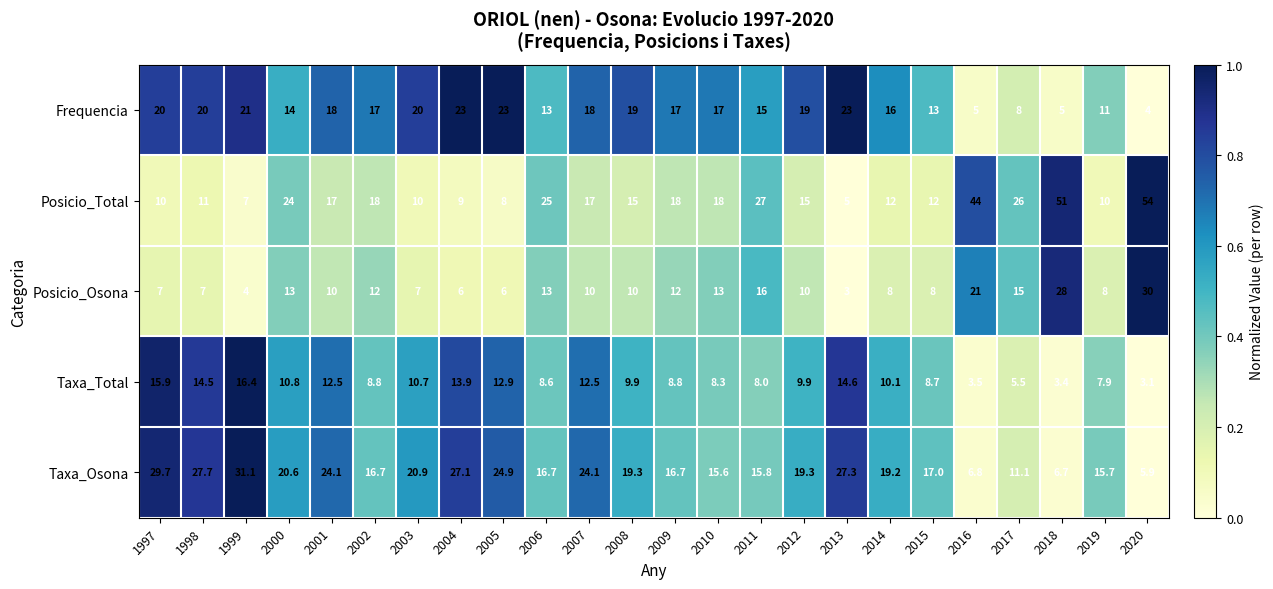

Is it true that Frequencia equals 5.9 at 2020?

False